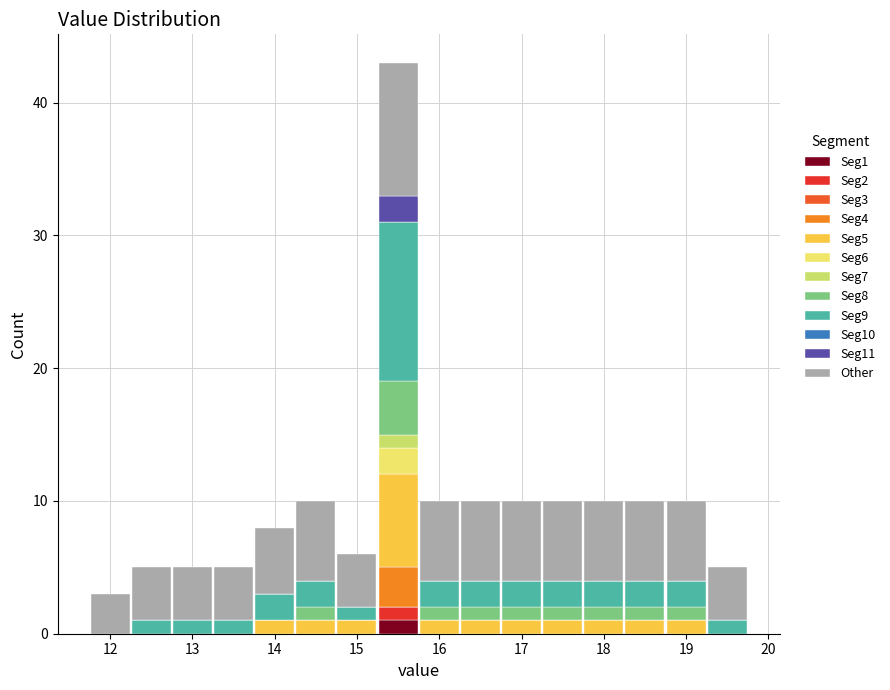

Reading left to right, list every stacked bar in this chart as the range it spans on the x-axis followed by its total height. Neither the bar edges nor the heights are printed on the chart, so give them approximately, as read against the axes.

11.75 to 12.25: 3
12.25 to 12.75: 5
12.75 to 13.25: 5
13.25 to 13.75: 5
13.75 to 14.25: 8
14.25 to 14.75: 10
14.75 to 15.25: 6
15.25 to 15.75: 43
15.75 to 16.25: 10
16.25 to 16.75: 10
16.75 to 17.25: 10
17.25 to 17.75: 10
17.75 to 18.25: 10
18.25 to 18.75: 10
18.75 to 19.25: 10
19.25 to 19.75: 5